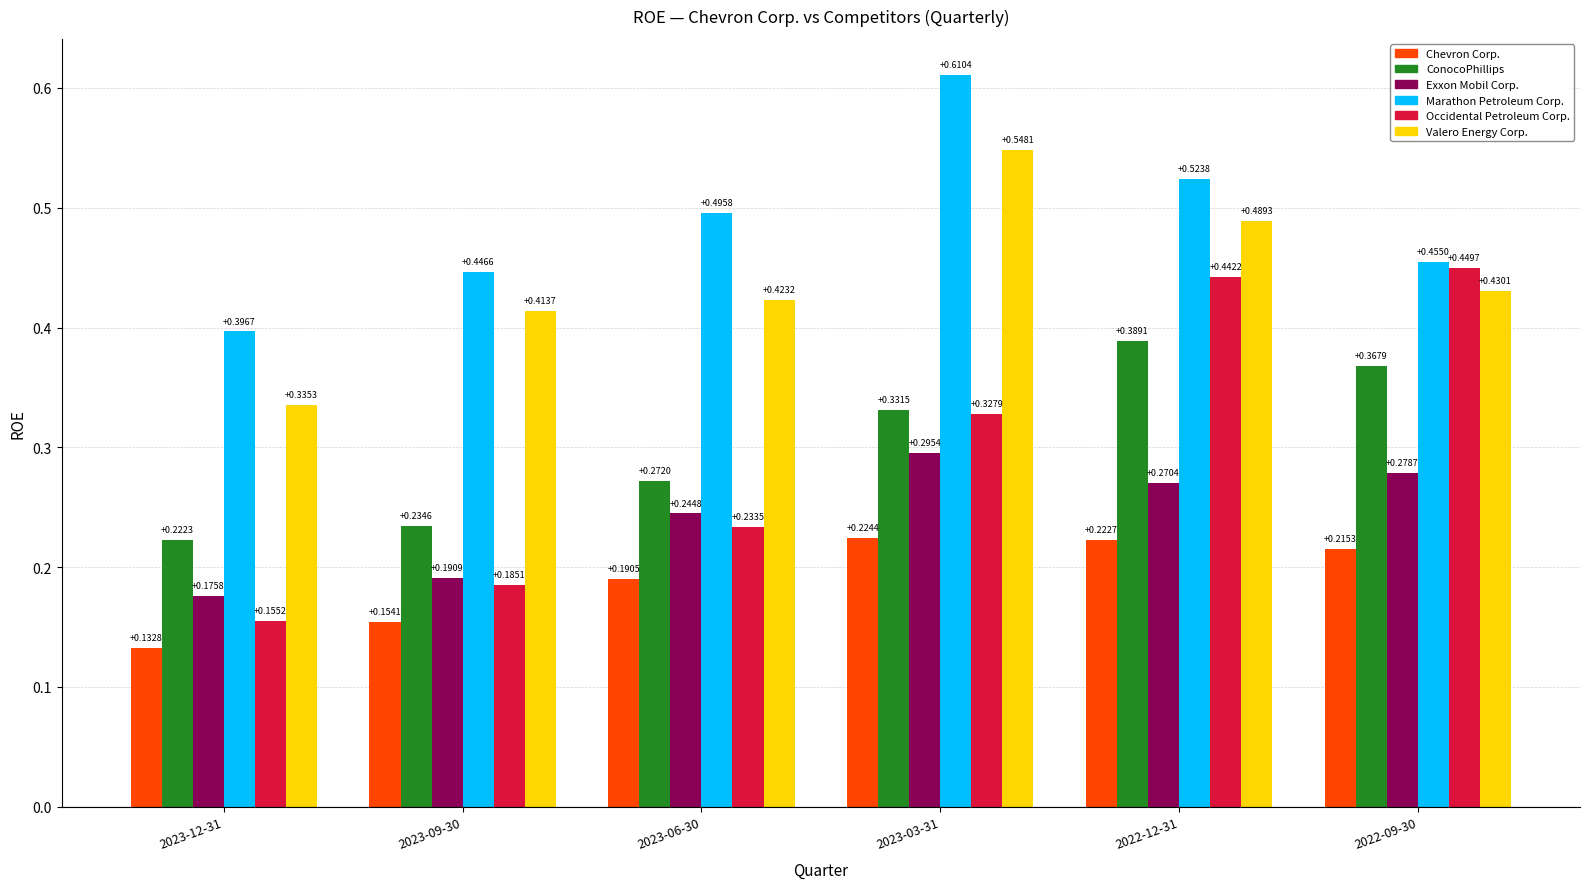

Is it true that Occidental Petroleum Corp. equals 0.7 at 2022-12-31?

False